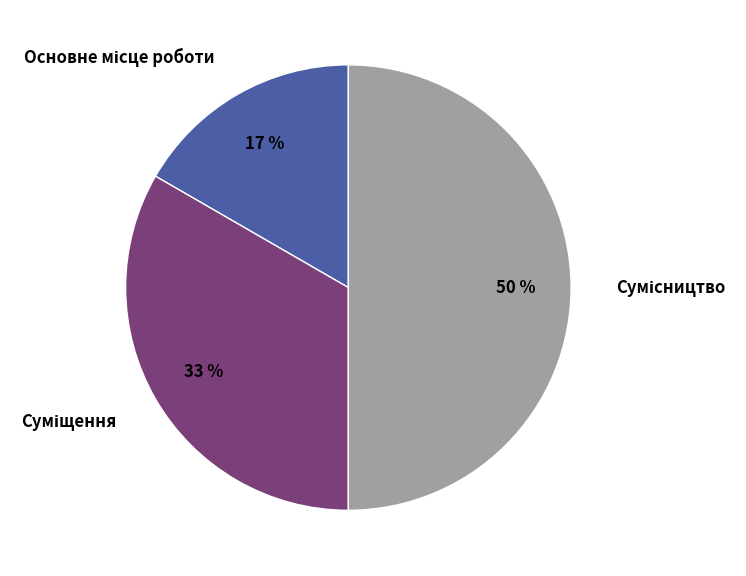

Count the number of slices in the pie.

3